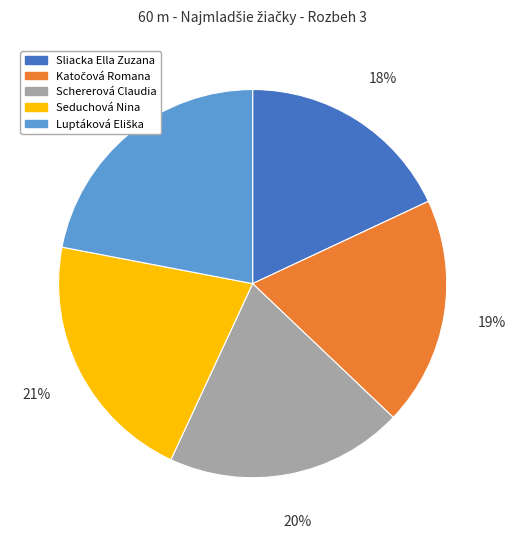

To the nearest percent, what is the difference between the largest and smallest slice percentages?

4%